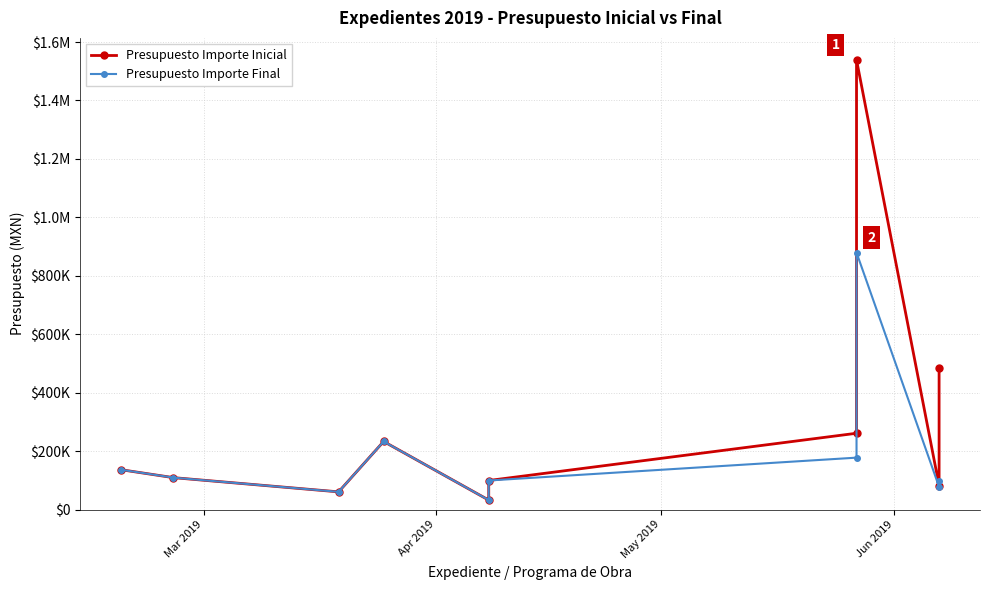

How many interior local valleys does the Presupuesto Importe Final series have?

3